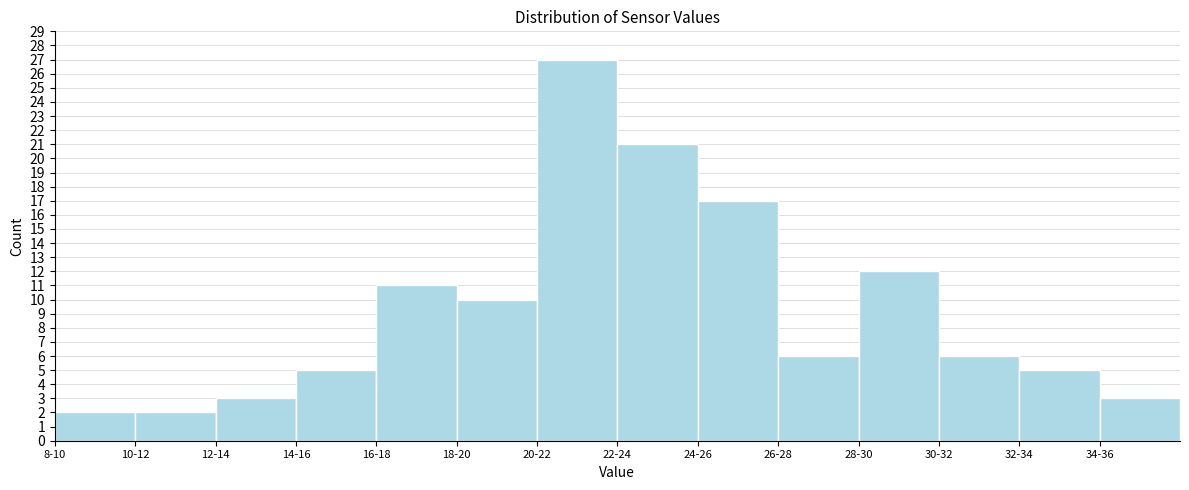

Reading right to left, list all the values displayed in this chart.

34-36=3	32-34=5	30-32=6	28-30=12	26-28=6	24-26=17	22-24=21	20-22=27	18-20=10	16-18=11	14-16=5	12-14=3	10-12=2	8-10=2